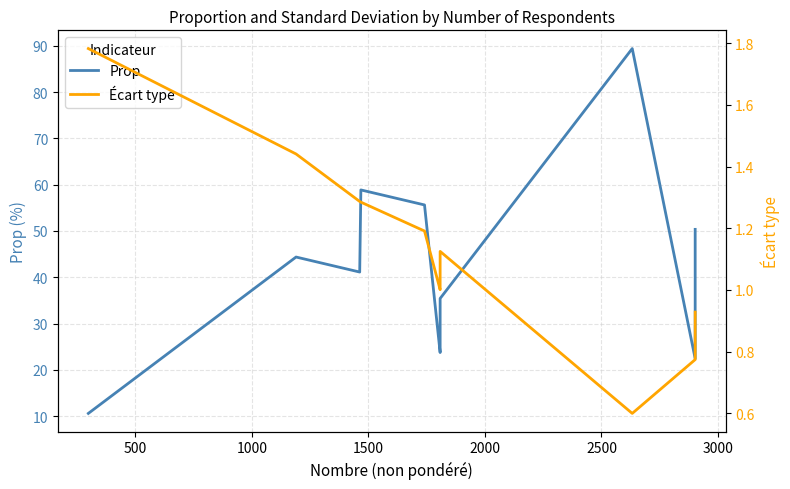

Reading left to right, list all the values displayed in this chart.

Prop: 10.6	44.4	41.1	58.9	55.6	23.7	24.4	30.4	35.4	89.4	22.4	26.8	40.5	50.4
Écart type: 1.8	1.4	1.3	1.3	1.2	1.0	1.0	1.1	1.1	0.6	0.8	0.8	0.9	0.9